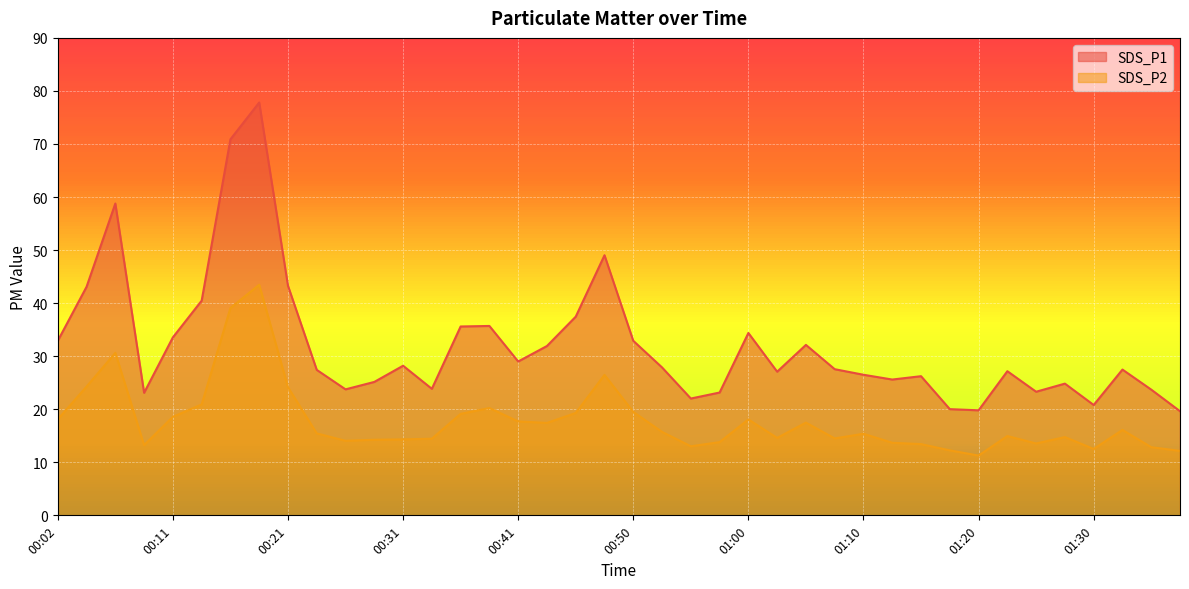

What is the label of the 36th point from the left?

01:27